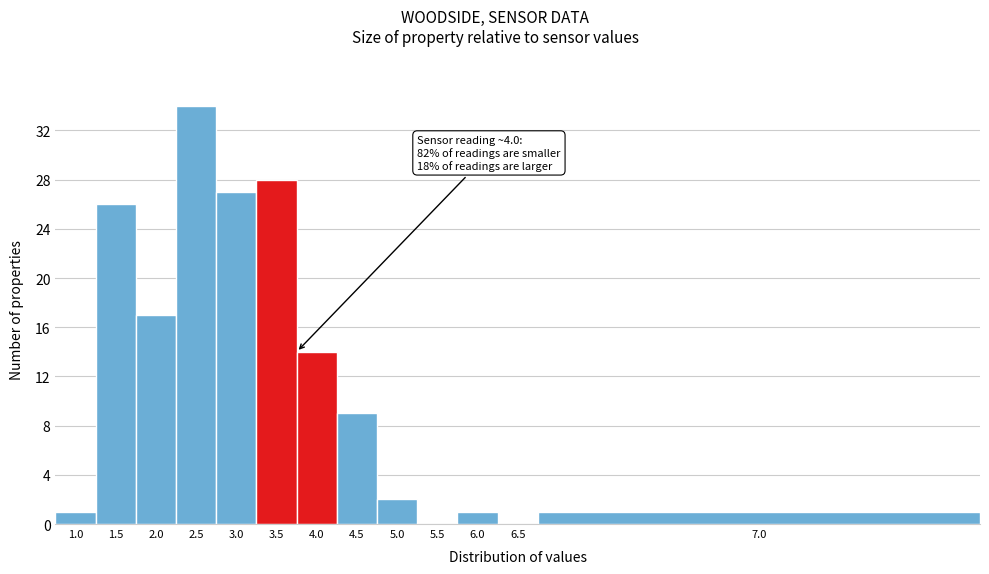

Reading right to left, extract all data points from this chart.

7.0=1	6.5=0	6.0=1	5.5=0	5.0=2	4.5=9	4.0=14	3.5=28	3.0=27	2.5=34	2.0=17	1.5=26	1.0=1